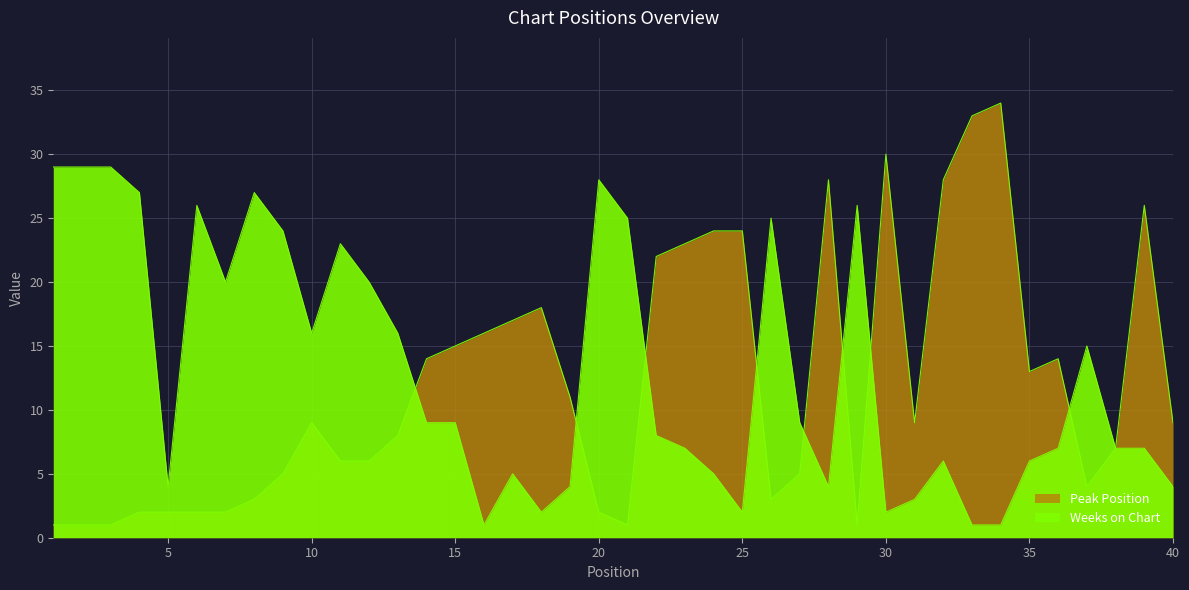

Which series has the widest spread of values?

Peak Position